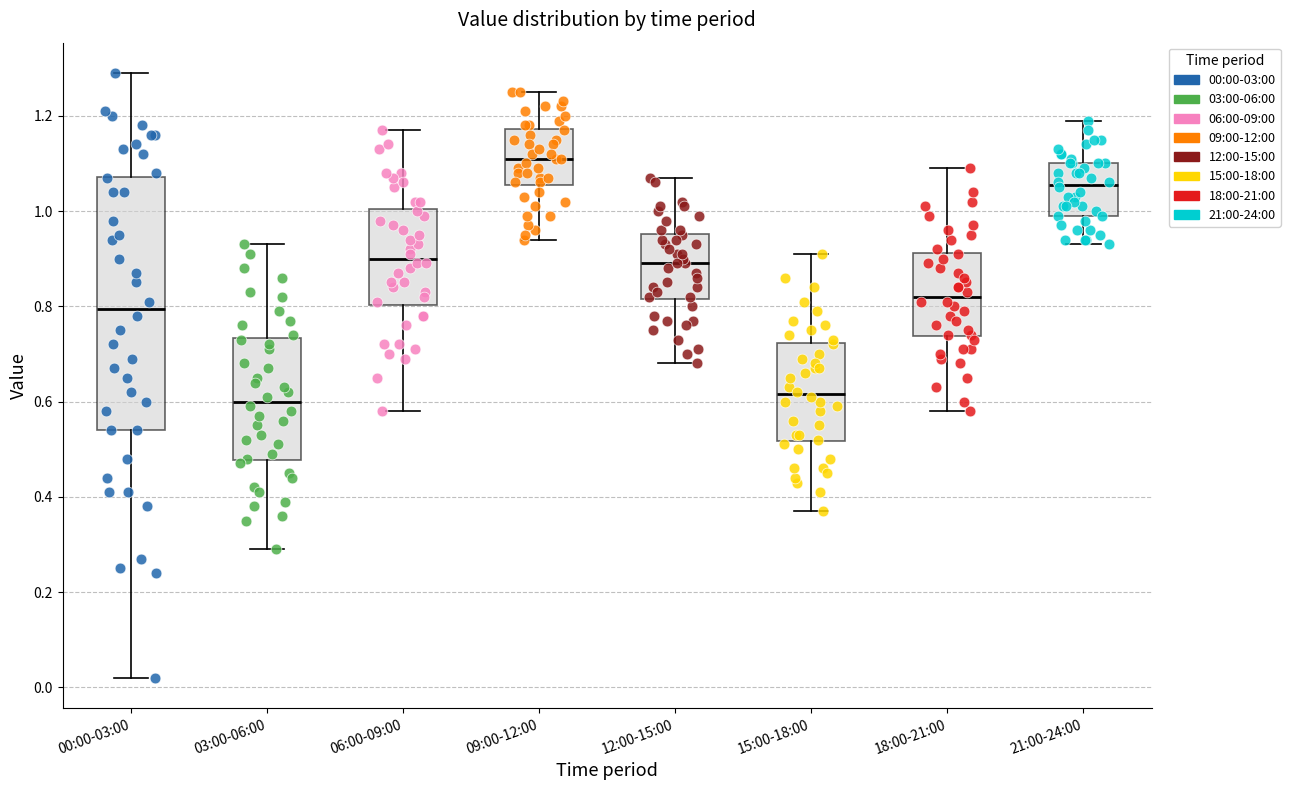

Where is the upper edge of the box for 03:00-06:00 on the y-axis? The values are not printed on the chart, so give them approximately, as read against the axis.

0.74